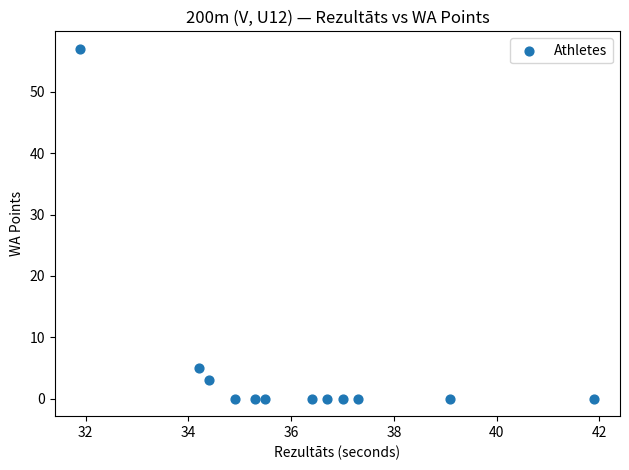

What is the average Y value?

5